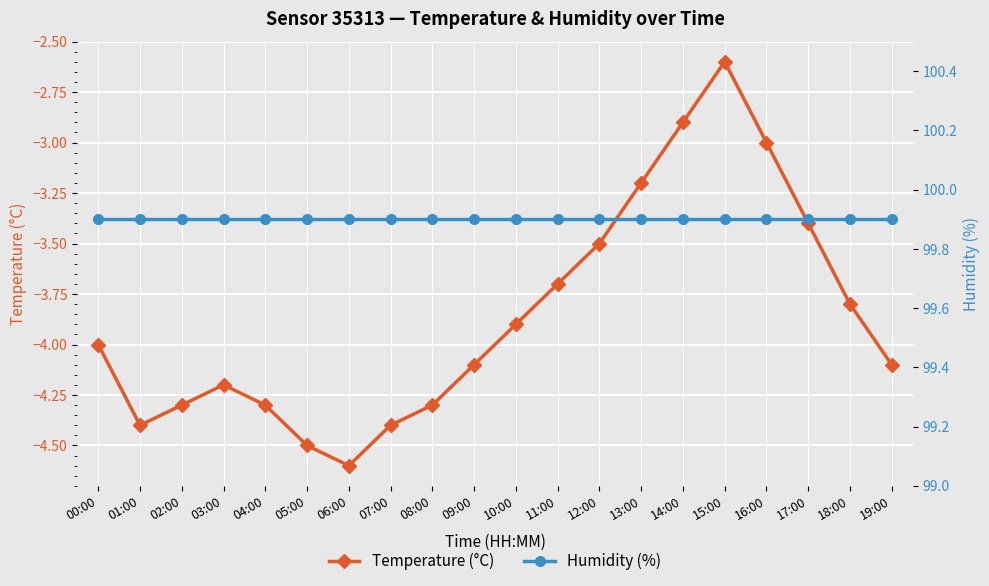

Which series has the largest range (max minus min)?

Temperature (°C)